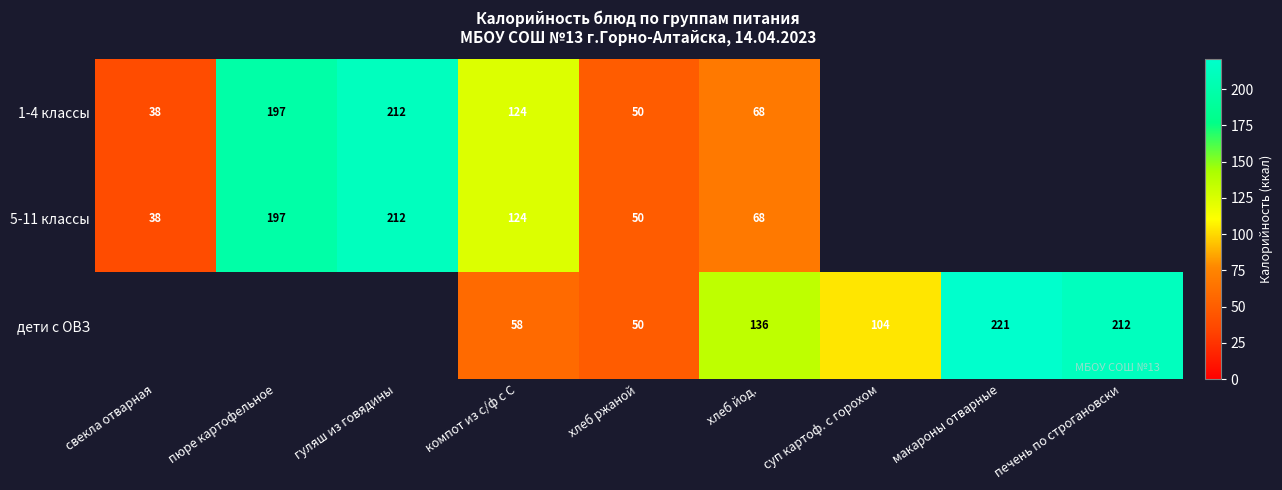

The дети с ОВЗ series shows 184.7 at хлеб йод.. True or false?

False